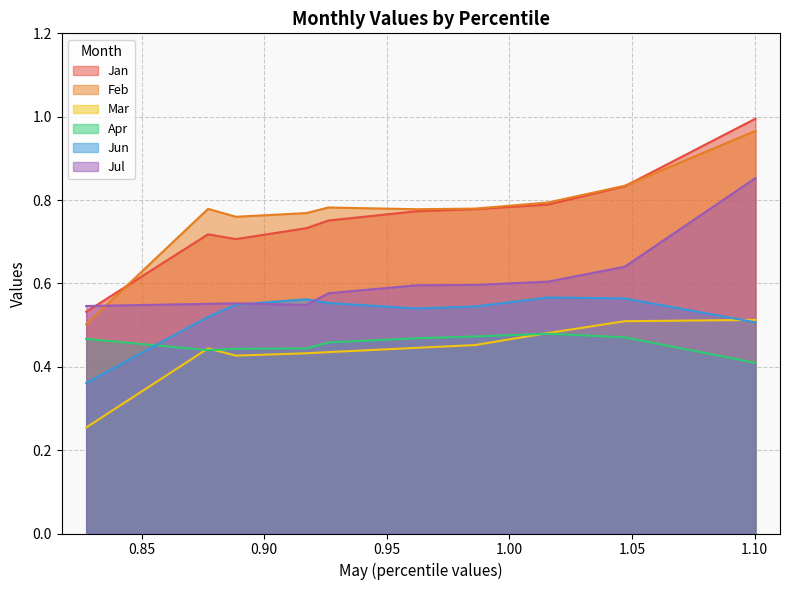

What value does the Jan series have at pct85?

0.8